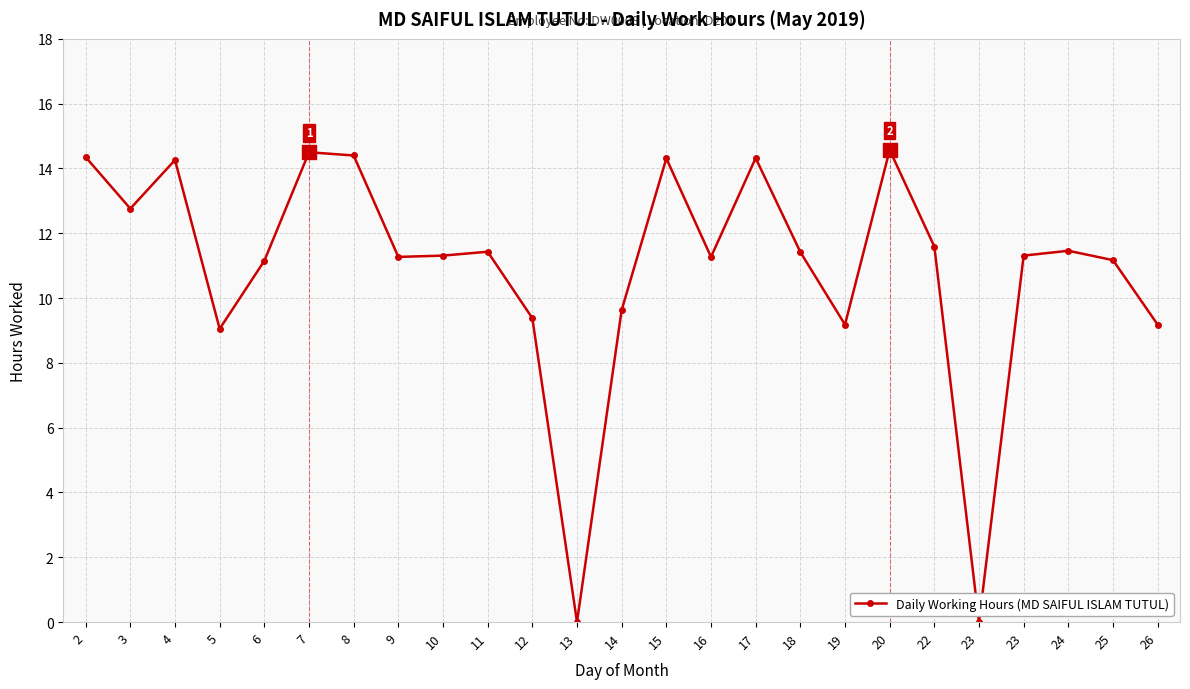

What is the change in value from 14 to 26?

-0.5